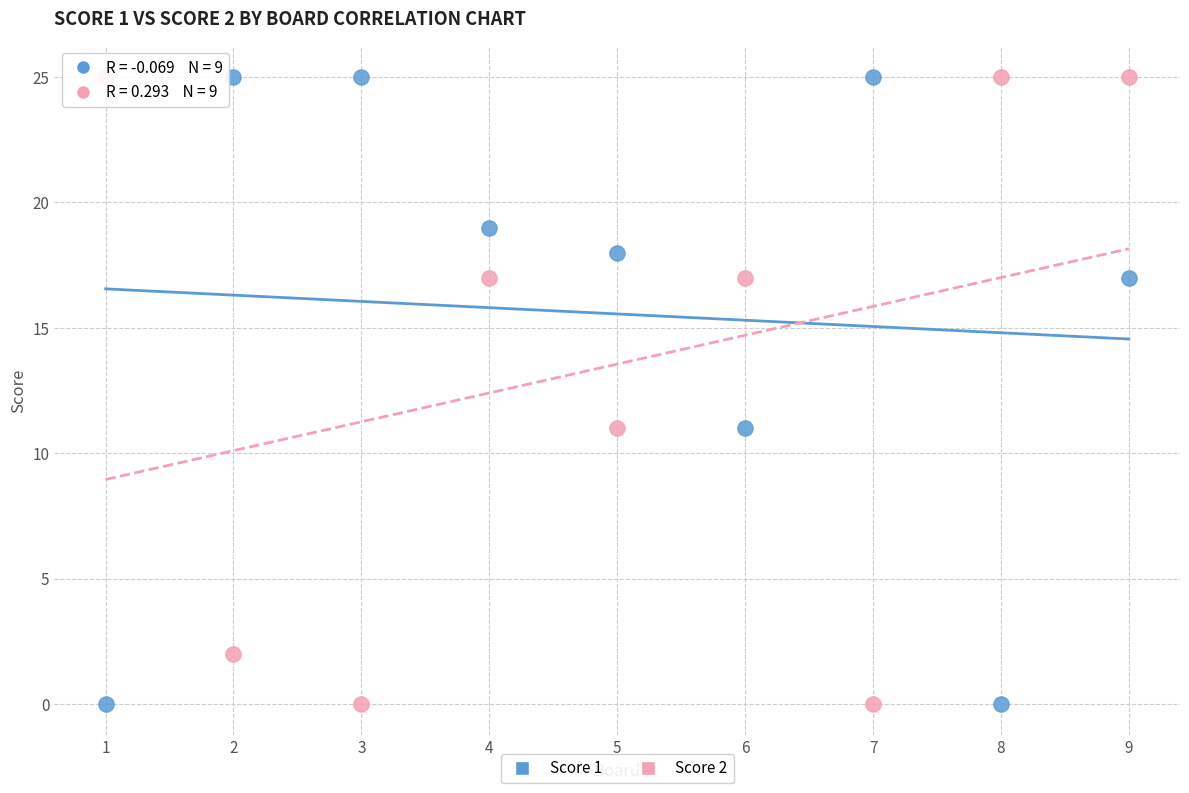

What is the X range (max minus min) for the scatter plot?

8